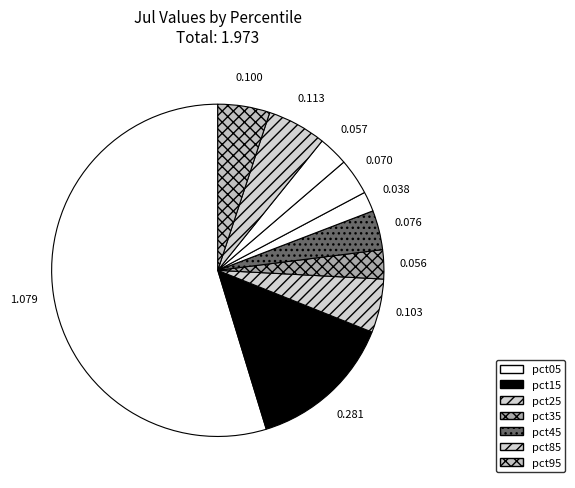

Rank the categories by value from highest to lowest.

pct05, pct15, pct85, pct25, pct95, pct45, pct65, pct75, pct35, pct55